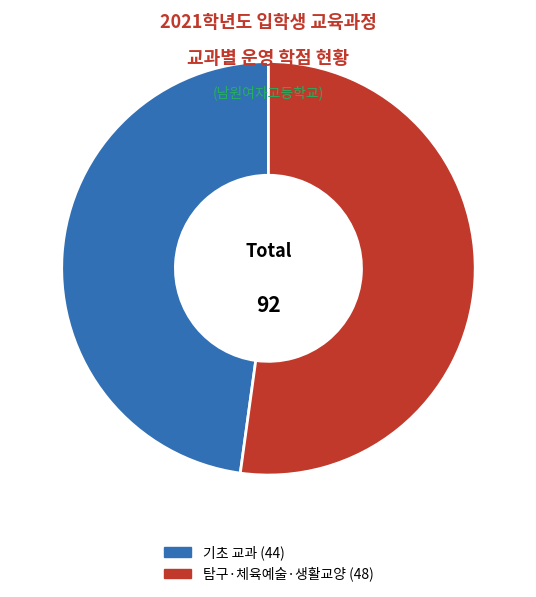

Is there any slice that represents more than half of the pie?

Yes